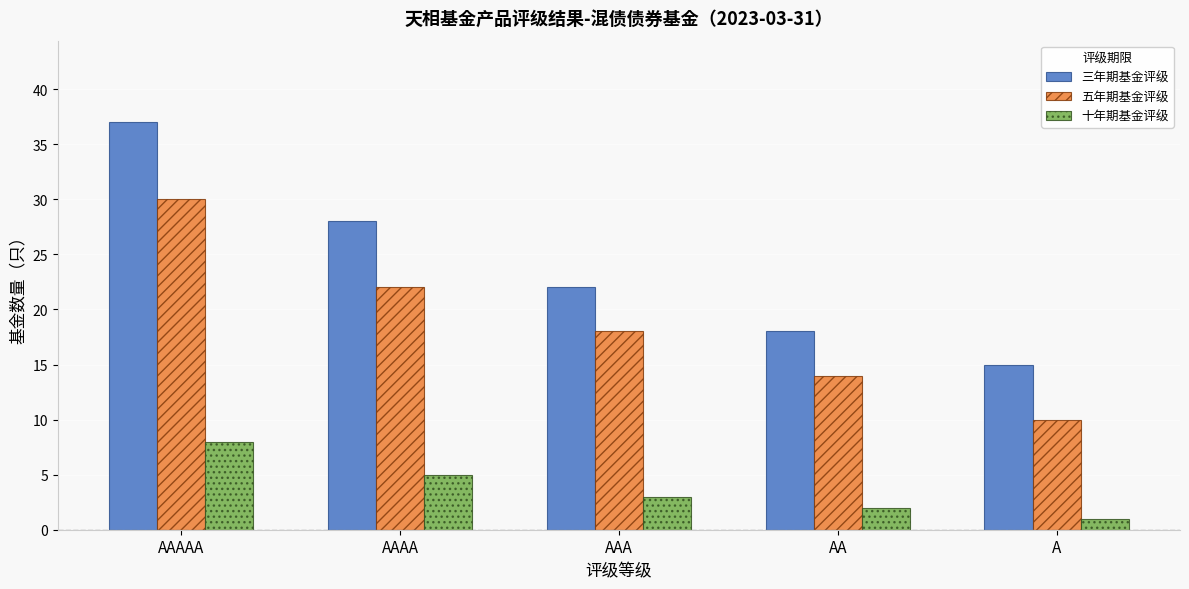

Reading left to right, list all the values displayed in this chart.

三年期基金评级: 37	28	22	18	15
五年期基金评级: 30	22	18	14	10
十年期基金评级: 8	5	3	2	1